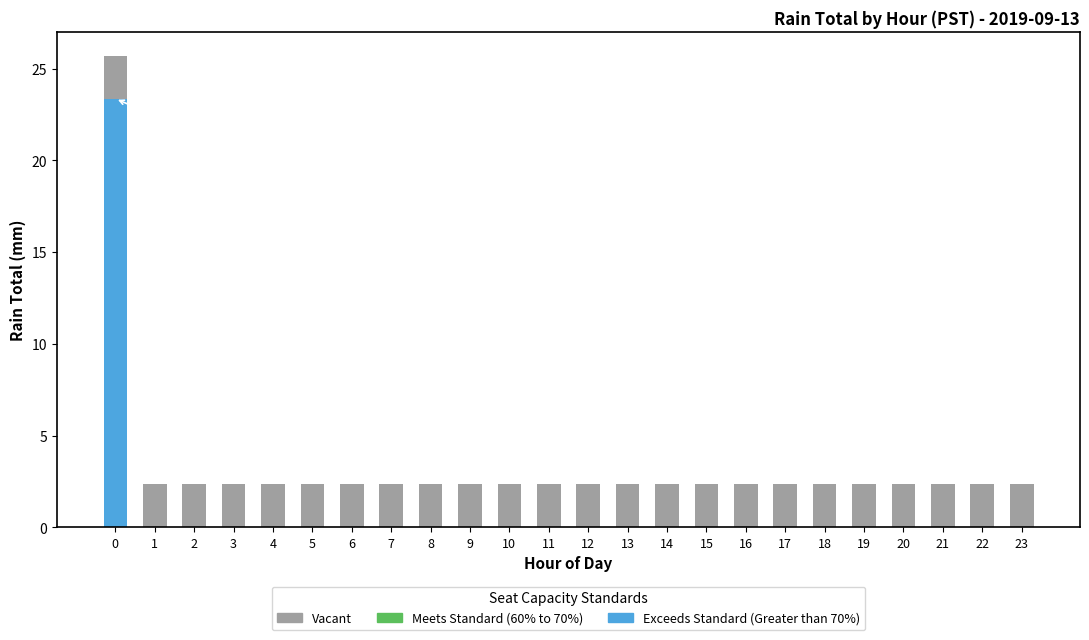

What is the total value across all series at 10?

2.3